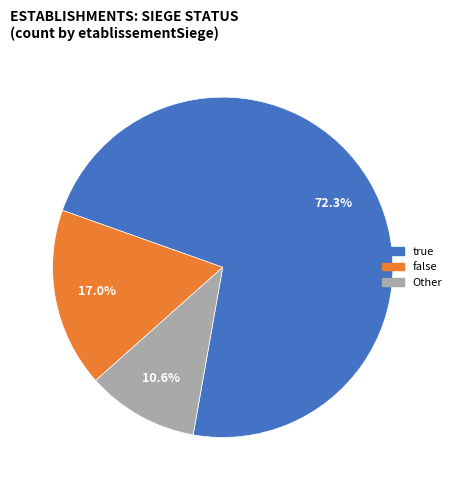

Rank the categories by value from lowest to highest.

Other, false, true